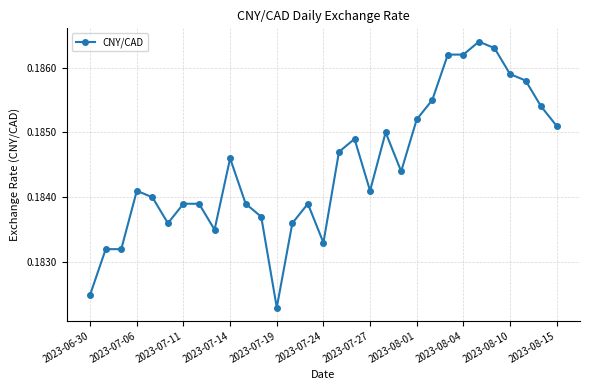

What is the sum of all values?

5.7